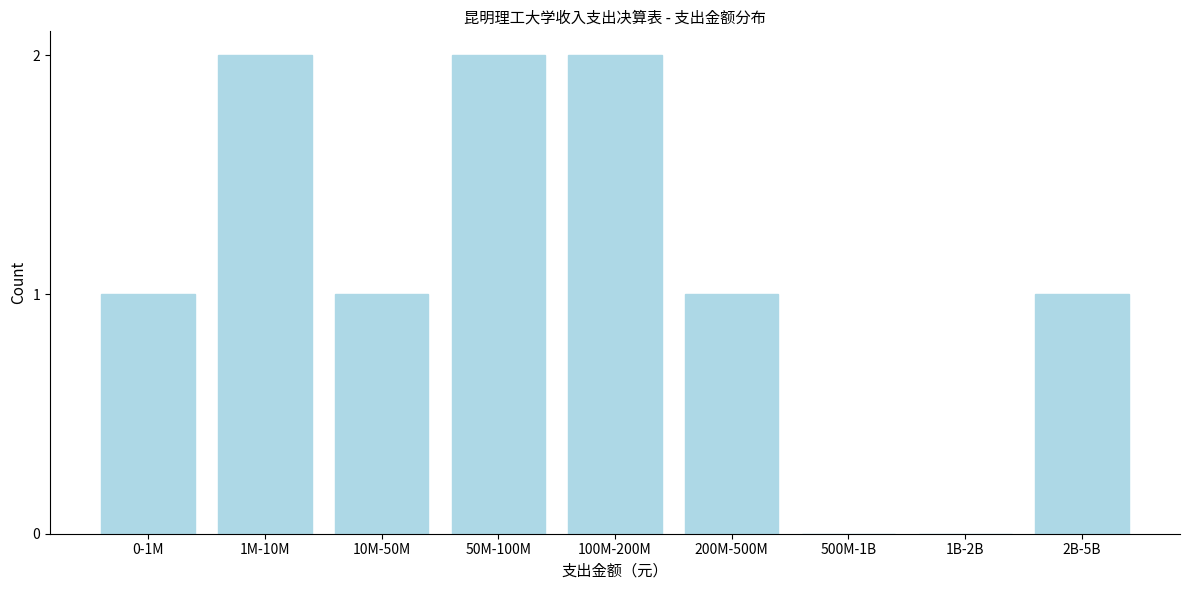

Reading right to left, extract all data points from this chart.

2B-5B=1	1B-2B=0	500M-1B=0	200M-500M=1	100M-200M=2	50M-100M=2	10M-50M=1	1M-10M=2	0-1M=1